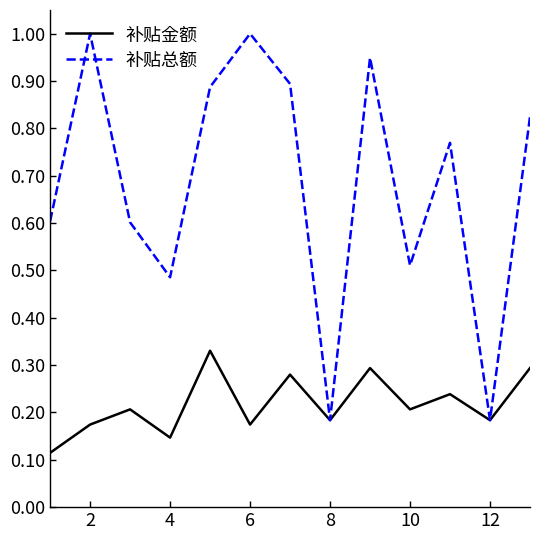

List the series in order of their overall mean, lowest first.

补贴金额, 补贴总额